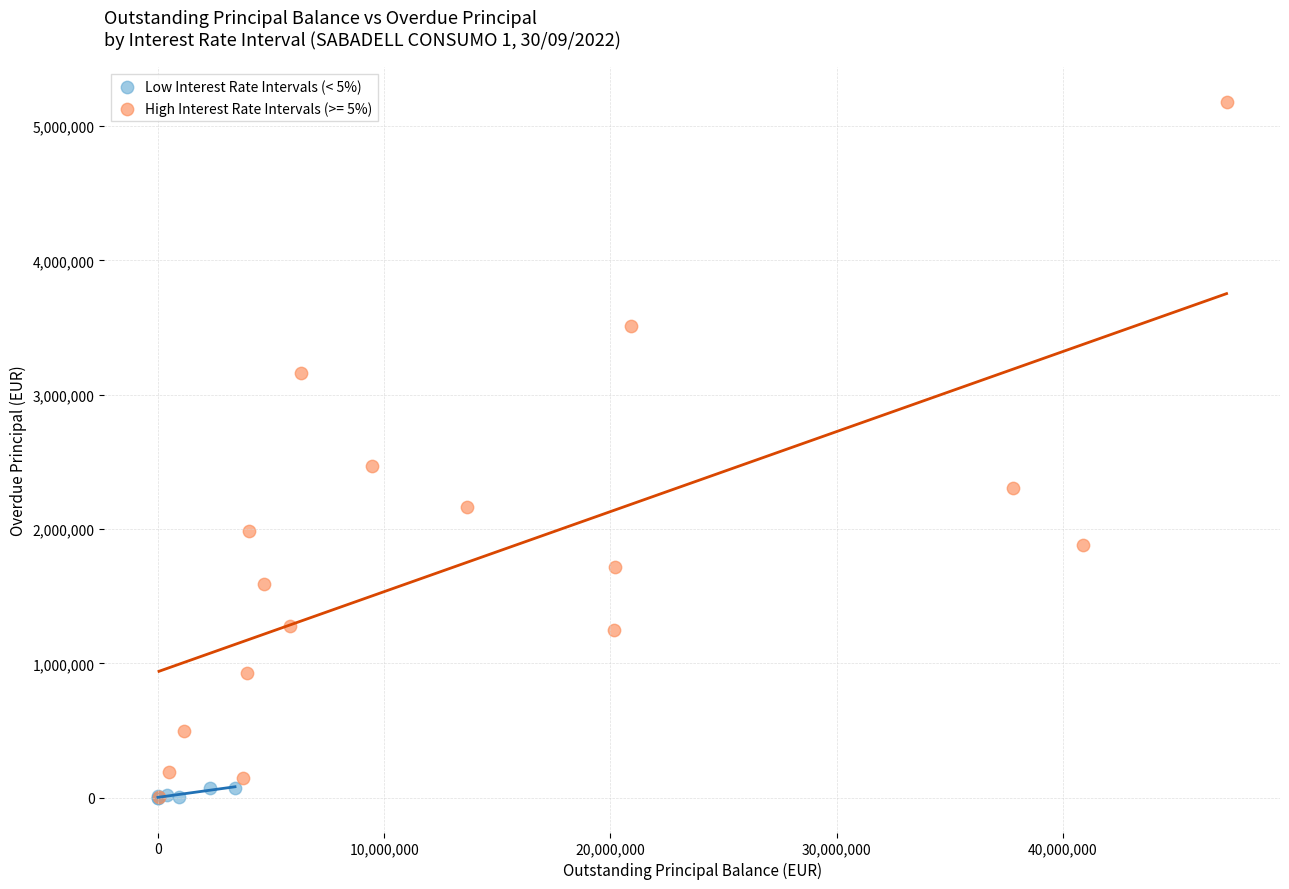

Which series contains the highest Y value?

High Interest Rate Intervals (>= 5%)